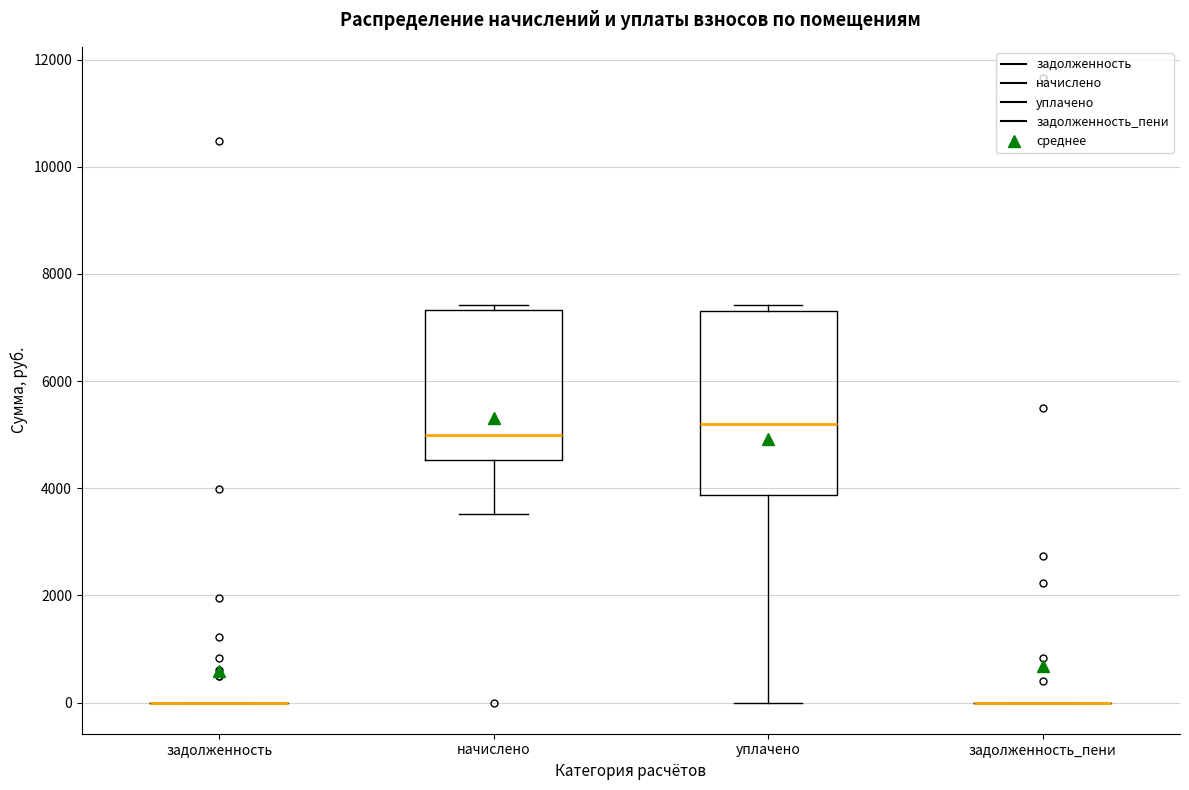

Comparing the boxes themselves (not the whiskers), which one is the tallest?

уплачено